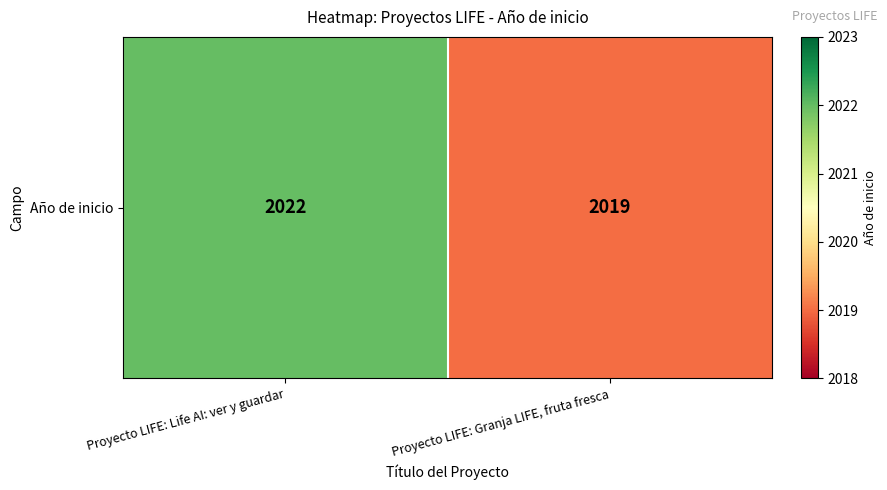

Reading left to right, list all the values displayed in this chart.

2022	2019